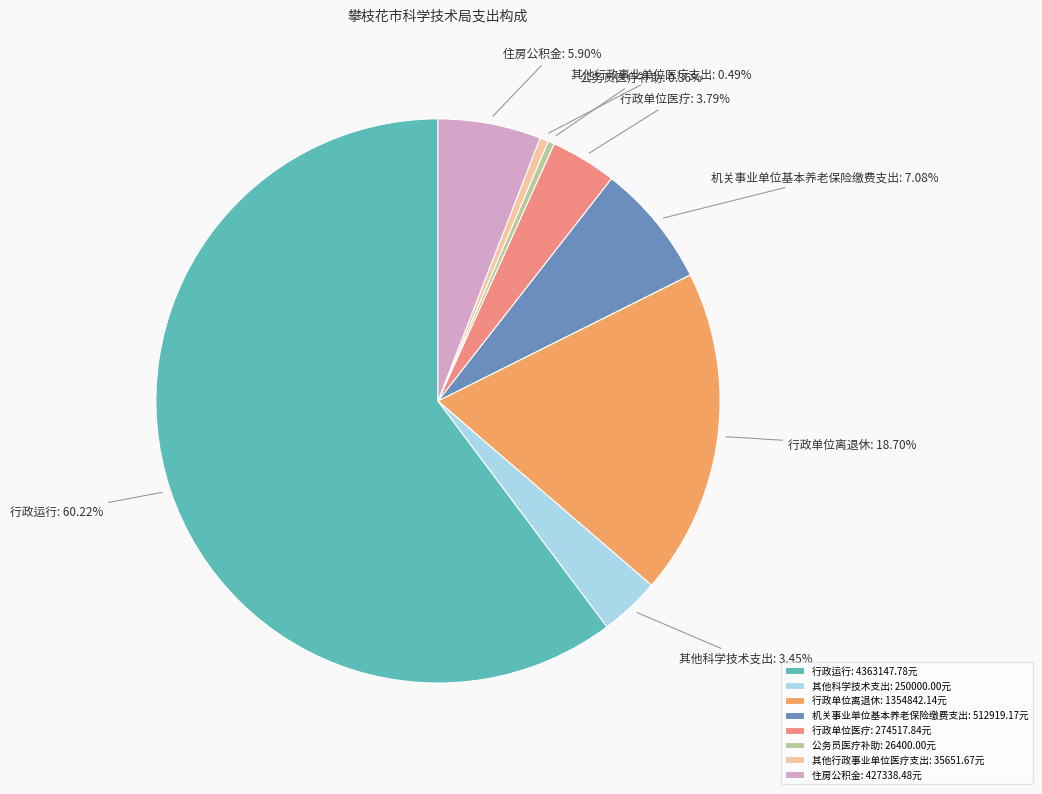

Approximately how many times larger is the value at 住房公积金 compared to 行政运行?

0.1